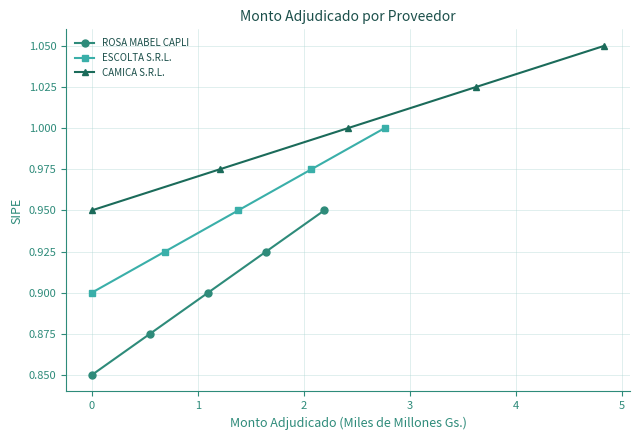

What is the highest value of the ESCOLTA S.R.L. series?

1.0